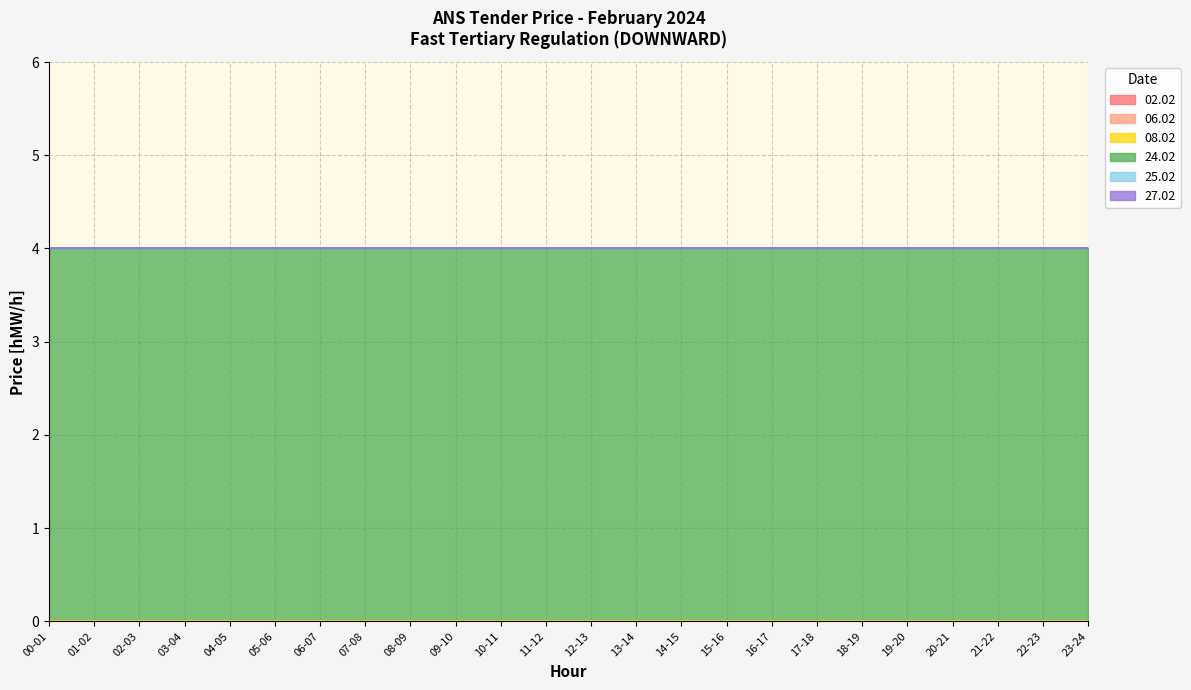

True or false: 25.02 has more than 2 interior local peaks.

False